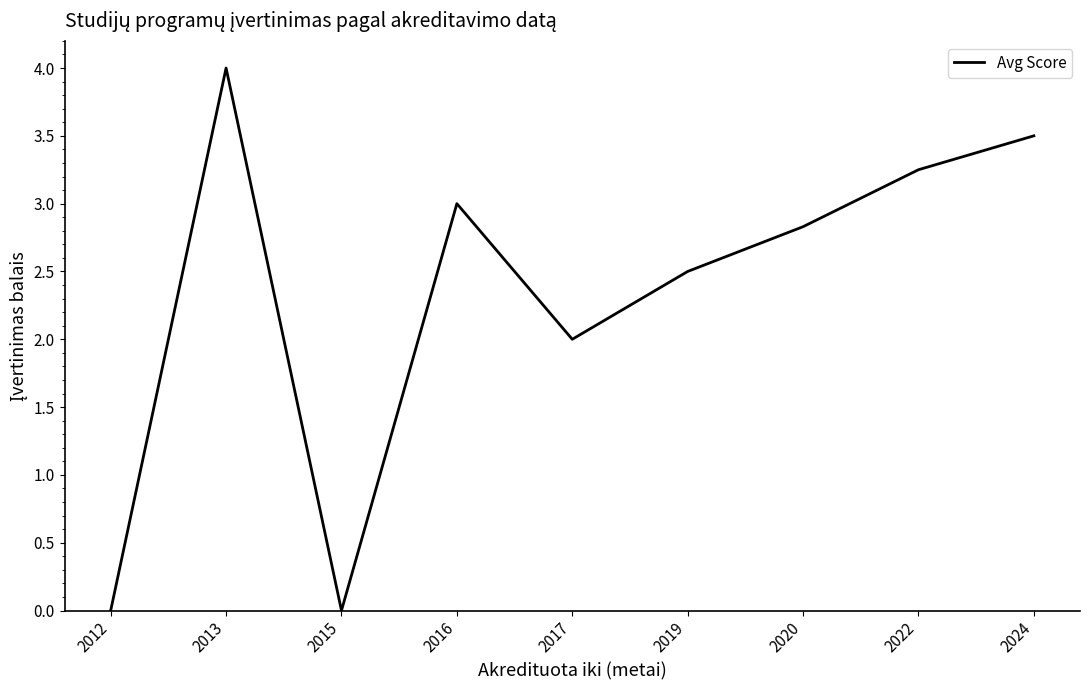

How many interior local valleys (lower than both neighbors) does the data have?

2